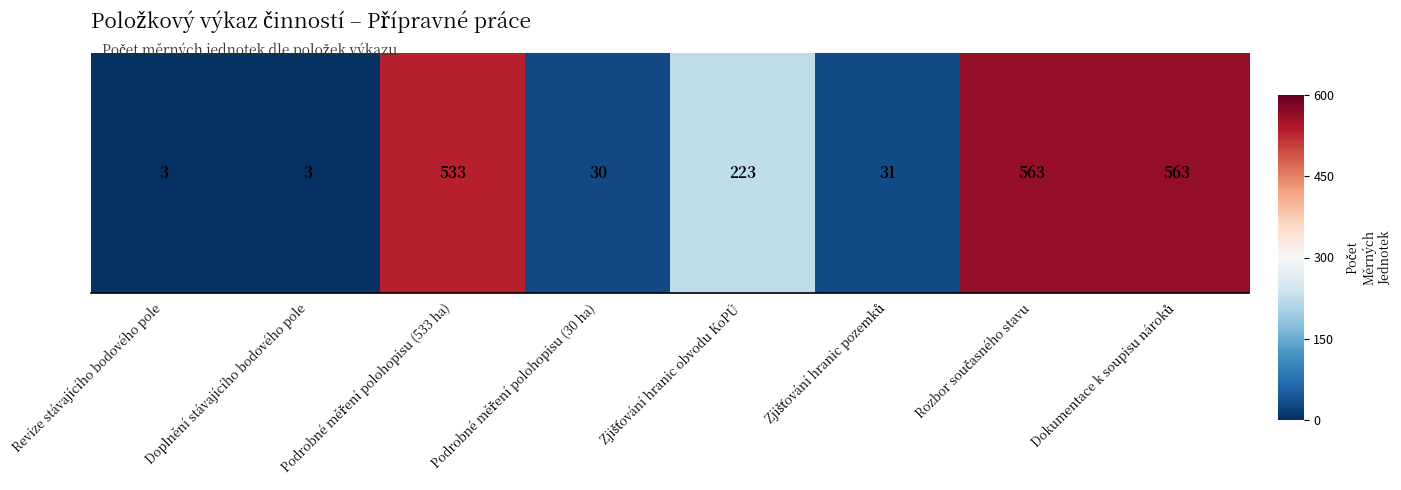

True or false: the data shows -0.3 at Zjišťování hranic obvodu KoPÚ.

True